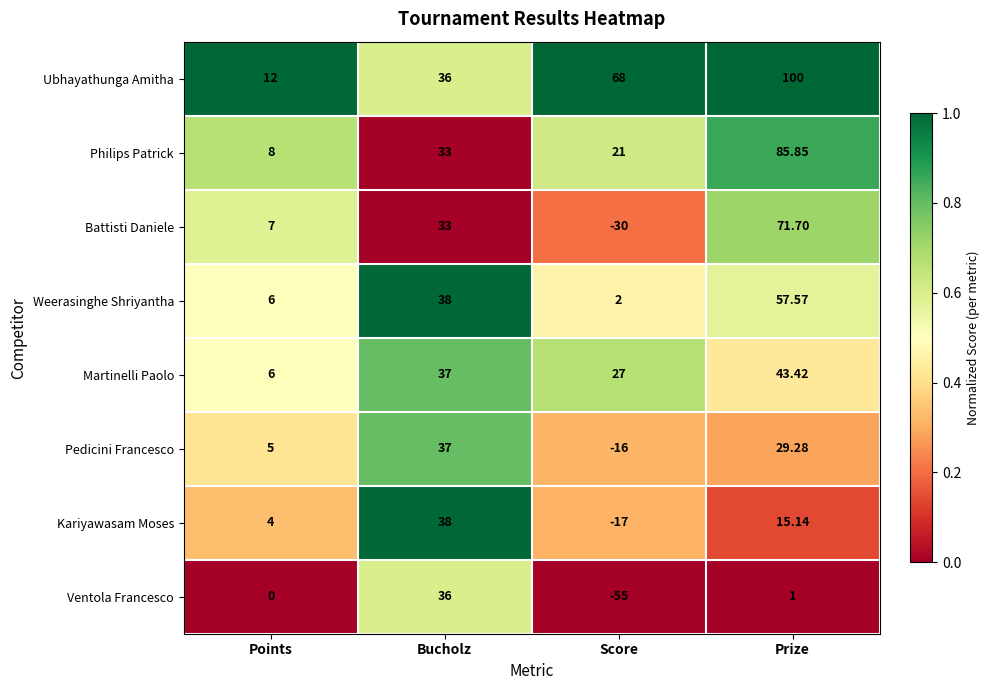

Which series changed the most between Bucholz and Score?

Ventola Francesco